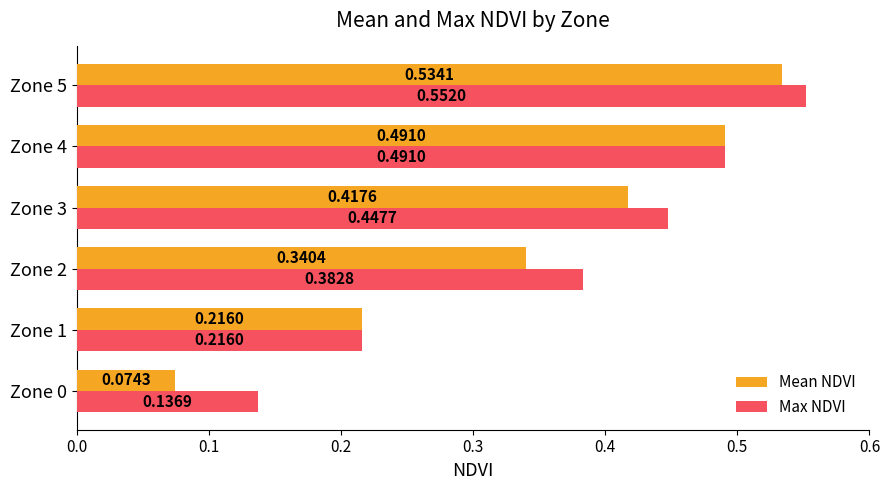

Count the Max NDVI values in the range 0 to 1.

6